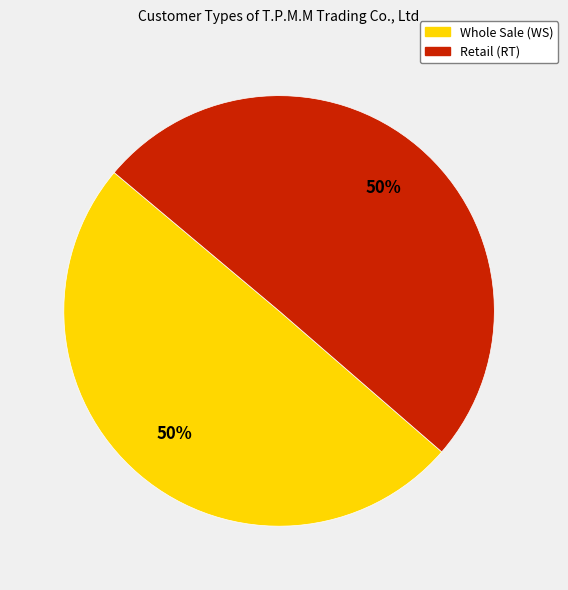

To the nearest percent, what is the average slice percentage?

50%